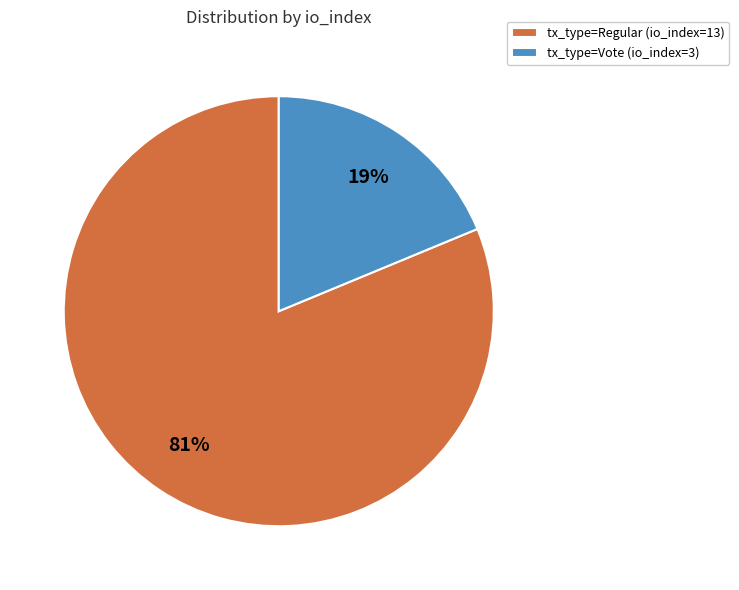

What is the largest slice in the pie chart?

tx_type=Regular (io_index=13)